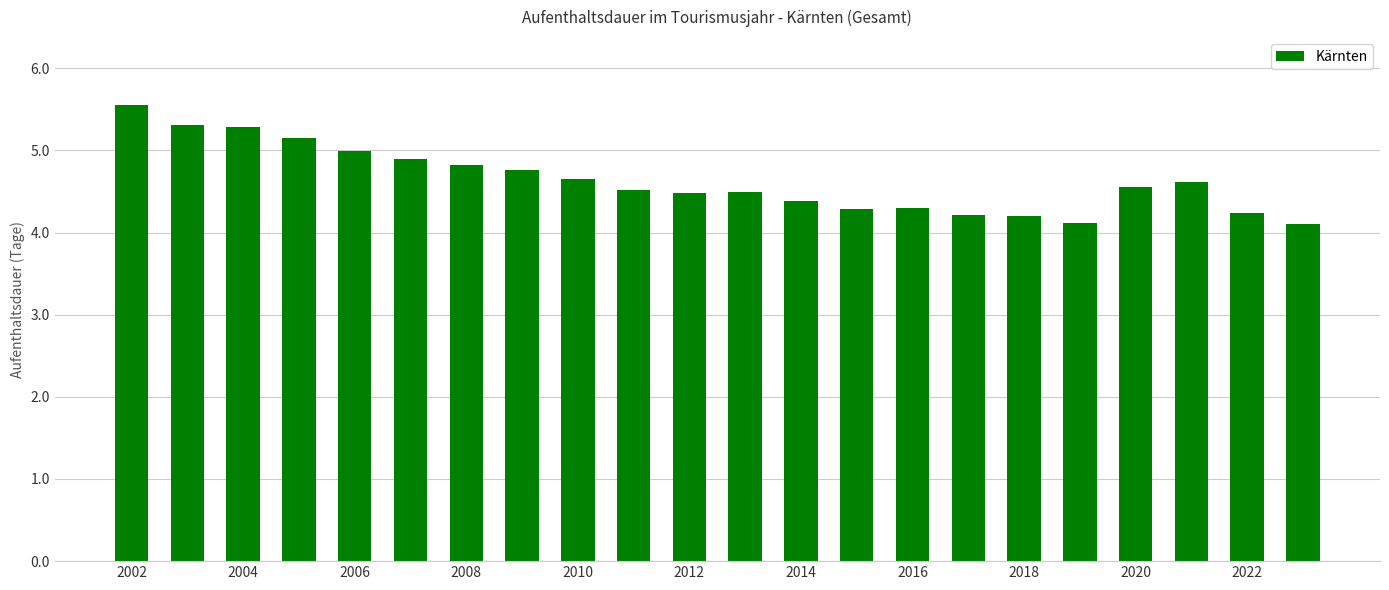

What is the smallest value displayed?

4.1